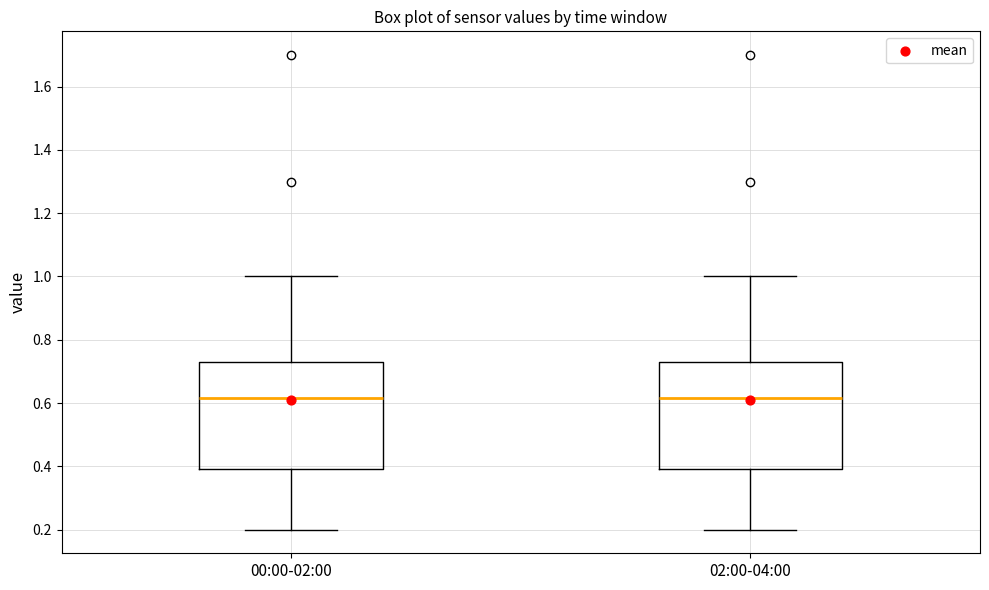

Reading left to right, transcribe this box plot: for each box, give where its median line is, the range the box spans, and where its two whiskers end, as read against the y-axis. The values are not printed on the chart, so give them approximately, as read against the axis.

00:00-02:00: median 0.62, box 0.40 to 0.74, whiskers 0.20 to 1.00
02:00-04:00: median 0.62, box 0.40 to 0.74, whiskers 0.20 to 1.00